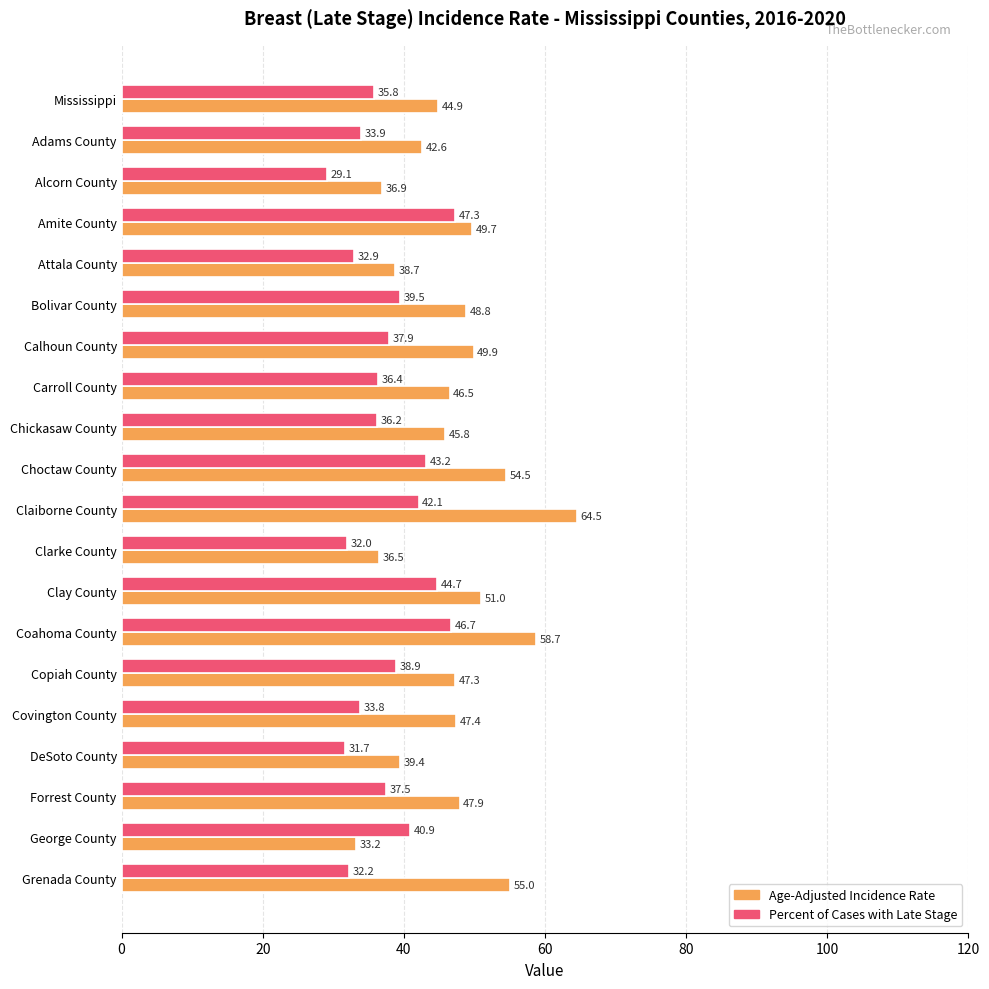

Rank the series by their maximum value, from highest to lowest.

Age-Adjusted Incidence Rate, Percent of Cases with Late Stage